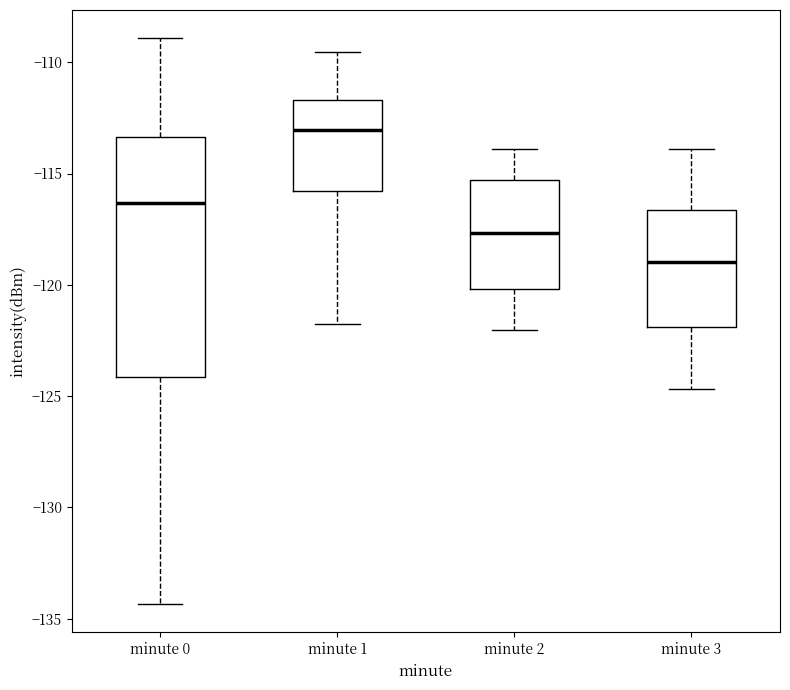

Which box is the tallest, from its lower edge to its upper edge?

minute 0